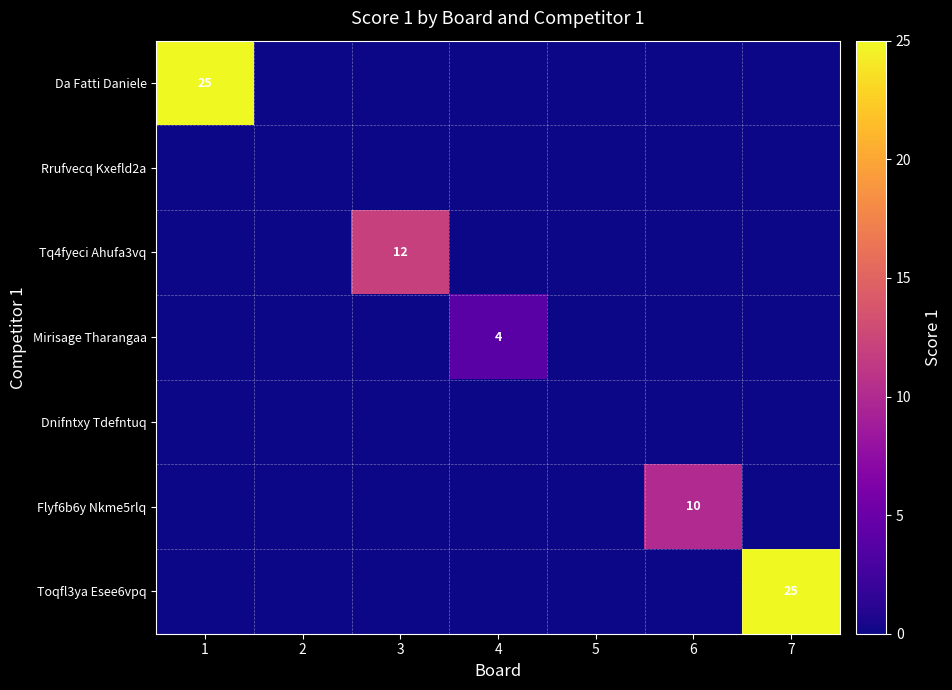

What is the difference between the Flyf6b6y Nkme5rlq values at 6 and 5?

10